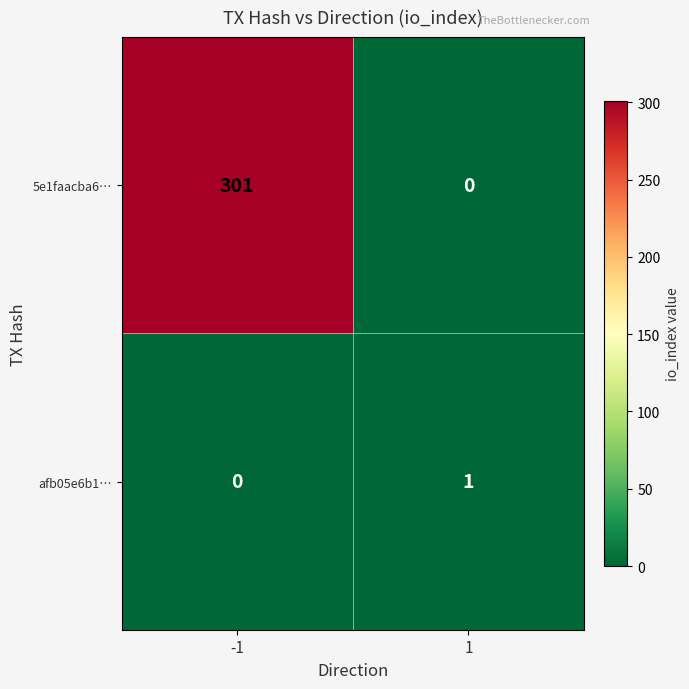

The value of afb05e6b1… at -1 is -1. True or false?

False